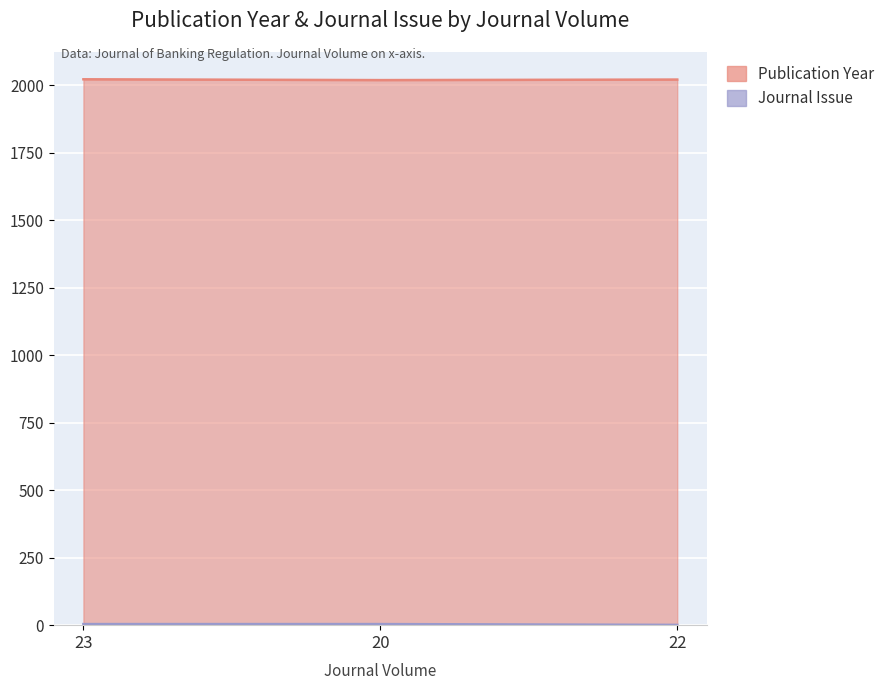

Which series has the largest total across all categories?

Publication Year